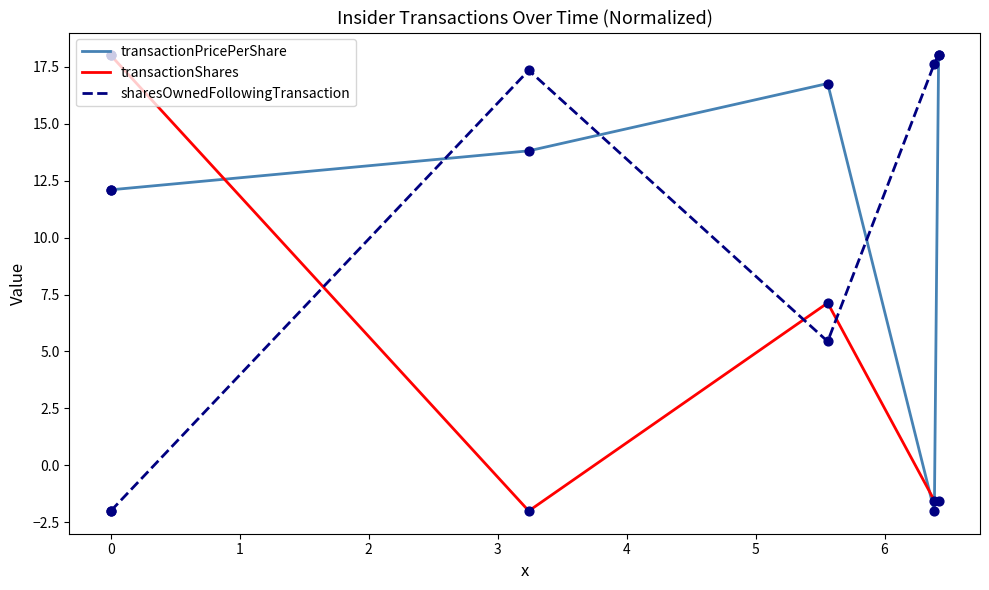

What is the total value across all series at 2?

29.3